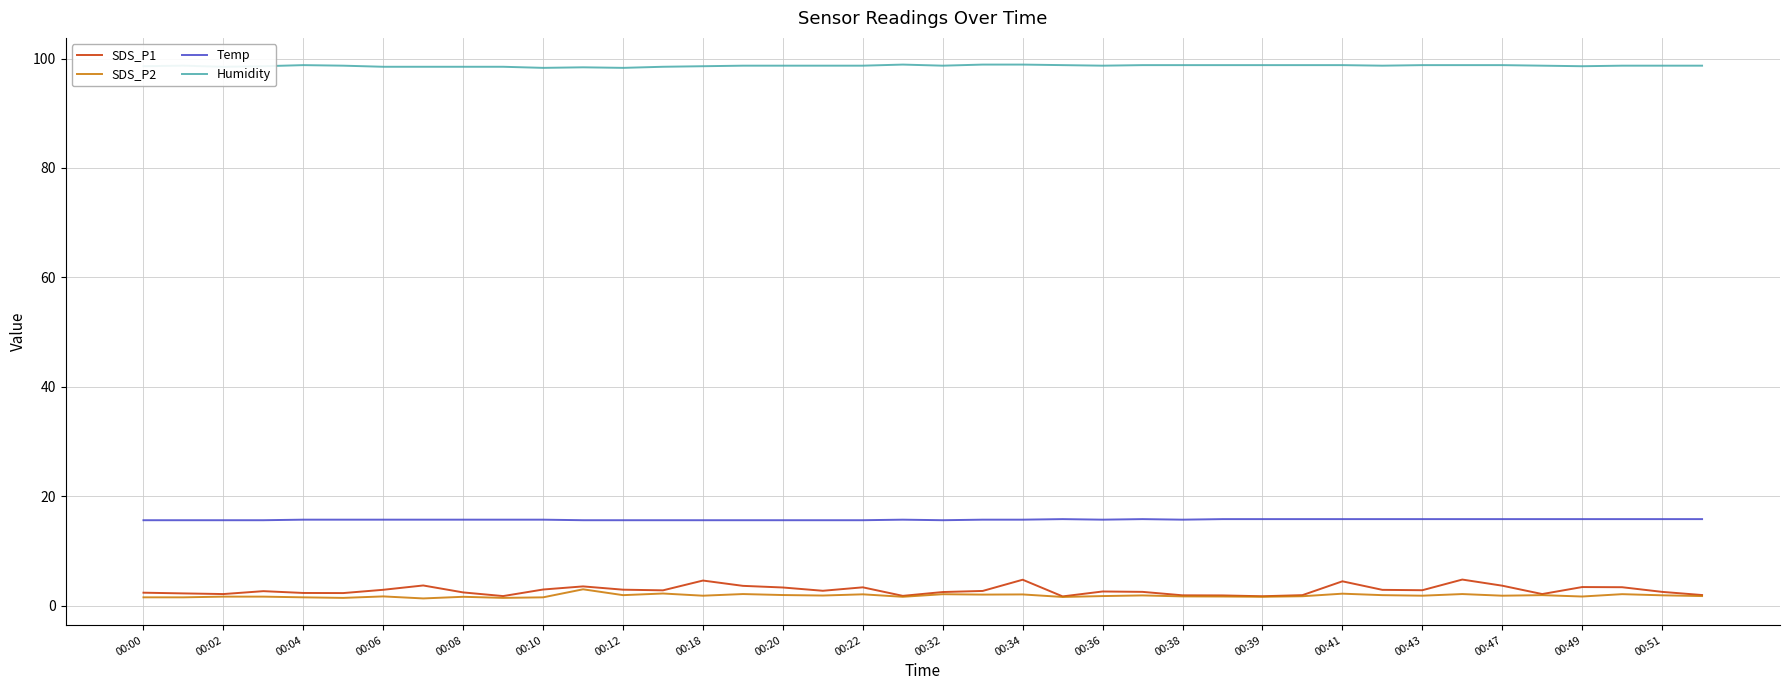

Which series has the largest range (max minus min)?

SDS_P1